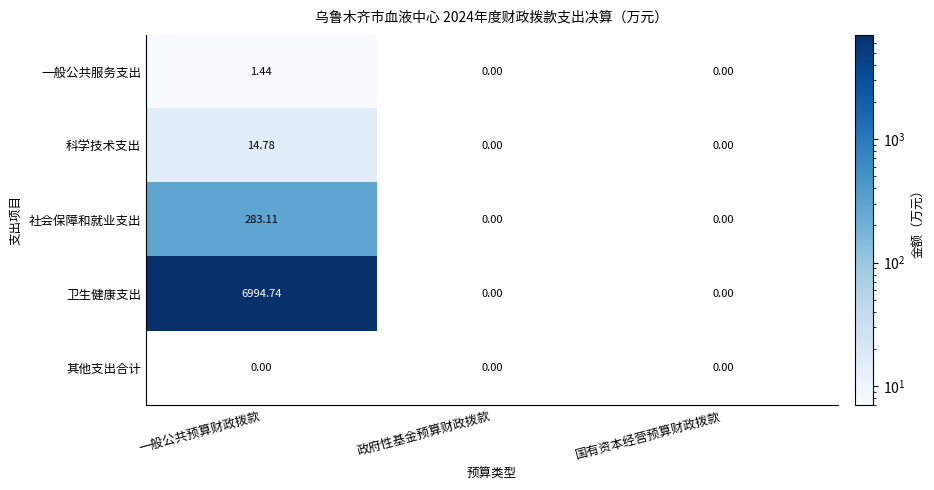

What is the maximum value shown in the chart?

6994.7